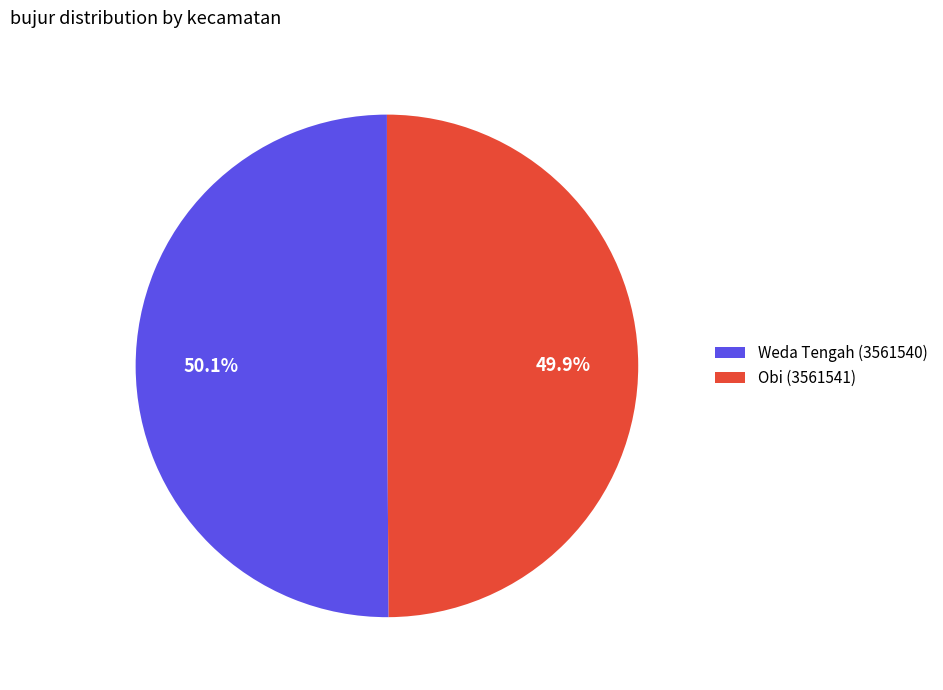

Does any single category account for the majority?

Yes